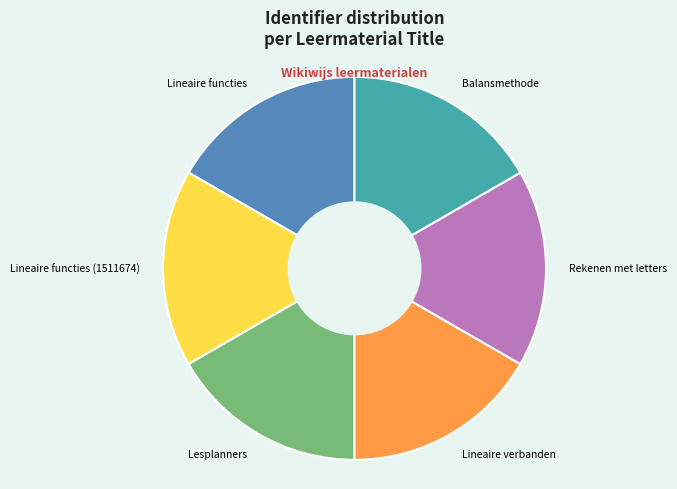

Is there a majority slice in this chart?

No